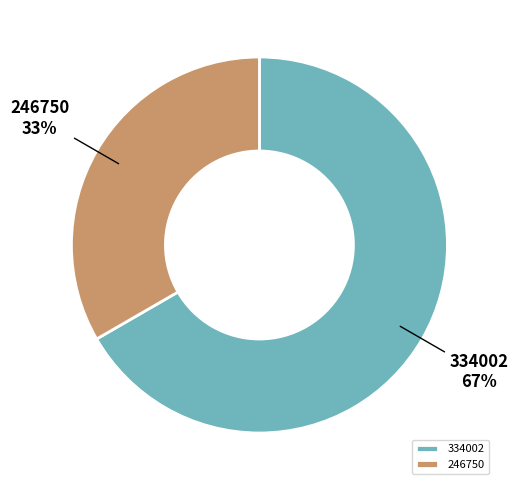

True or false: 246750 accounts for 33% of the total.

True